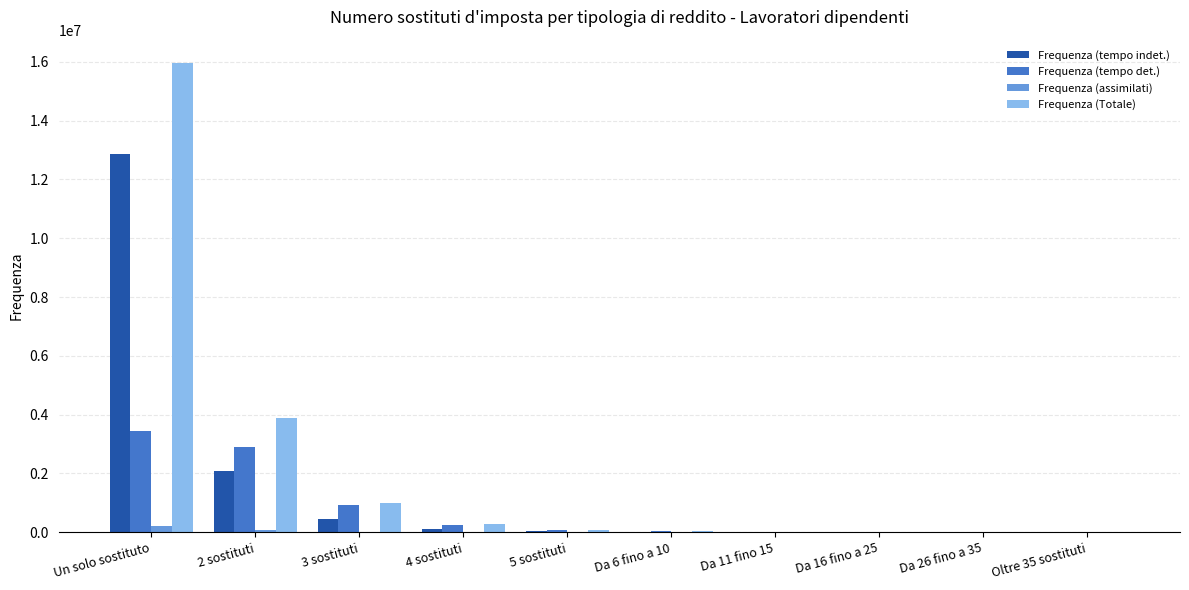

Is it true that Frequenza (assimilati) equals 23 at Da 16 fino a 25?

True